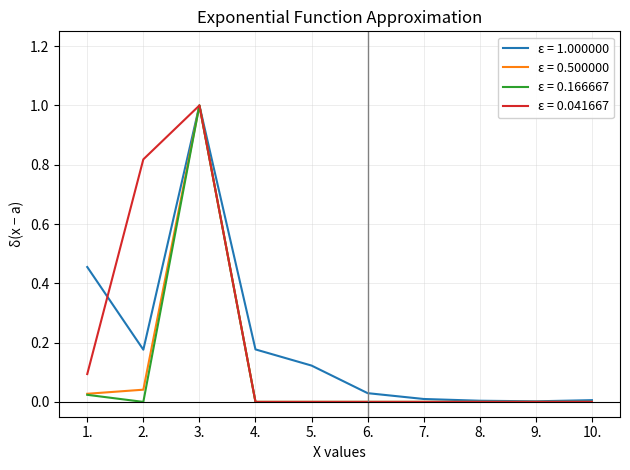

The ε = 0.041667 series shows 0.0 at 9.. True or false?

True